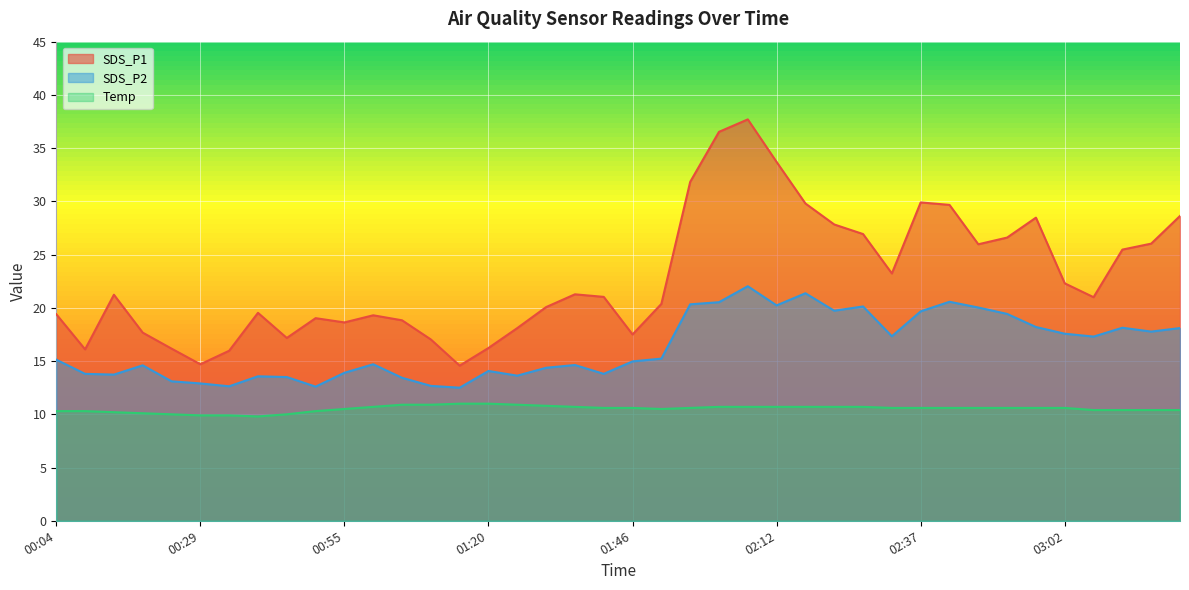

Reading left to right, extract all data points from this chart.

SDS_P1: 00:04=19.4	00:09=16.1	00:14=21.2	00:19=17.7	00:24=16.2	00:29=14.7	00:34=16.0	00:39=19.5	00:45=17.2	00:50=19.0	00:55=18.6	01:00=19.3	01:05=18.8	01:10=17.0	01:15=14.6	01:20=16.2	01:26=18.1	01:31=20.1	01:36=21.3	01:41=21.0	01:46=17.5	01:51=20.4	01:56=31.8	02:02=36.5	02:07=37.7	02:12=33.7	02:17=29.8	02:22=27.8	02:27=26.9	02:32=23.2	02:37=29.9	02:42=29.7	02:47=26.0	02:52=26.6	02:57=28.5	03:02=22.3	03:07=21.0	03:12=25.5	03:17=26.0	03:22=28.6
SDS_P2: 00:04=15.1	00:09=13.8	00:14=13.7	00:19=14.6	00:24=13.1	00:29=12.9	00:34=12.6	00:39=13.6	00:45=13.5	00:50=12.6	00:55=13.9	01:00=14.7	01:05=13.4	01:10=12.7	01:15=12.5	01:20=14.1	01:26=13.6	01:31=14.4	01:36=14.6	01:41=13.8	01:46=15.0	01:51=15.2	01:56=20.3	02:02=20.5	02:07=22.0	02:12=20.2	02:17=21.4	02:22=19.7	02:27=20.1	02:32=17.3	02:37=19.7	02:42=20.6	02:47=20.0	02:52=19.4	02:57=18.2	03:02=17.6	03:07=17.3	03:12=18.1	03:17=17.8	03:22=18.1
Temp: 00:04=10.3	00:09=10.3	00:14=10.2	00:19=10.1	00:24=10.0	00:29=9.9	00:34=9.9	00:39=9.8	00:45=10.0	00:50=10.3	00:55=10.5	01:00=10.7	01:05=10.9	01:10=10.9	01:15=11.0	01:20=11.0	01:26=10.9	01:31=10.8	01:36=10.7	01:41=10.6	01:46=10.6	01:51=10.5	01:56=10.6	02:02=10.7	02:07=10.7	02:12=10.7	02:17=10.7	02:22=10.7	02:27=10.7	02:32=10.6	02:37=10.6	02:42=10.6	02:47=10.6	02:52=10.6	02:57=10.6	03:02=10.6	03:07=10.4	03:12=10.4	03:17=10.4	03:22=10.4